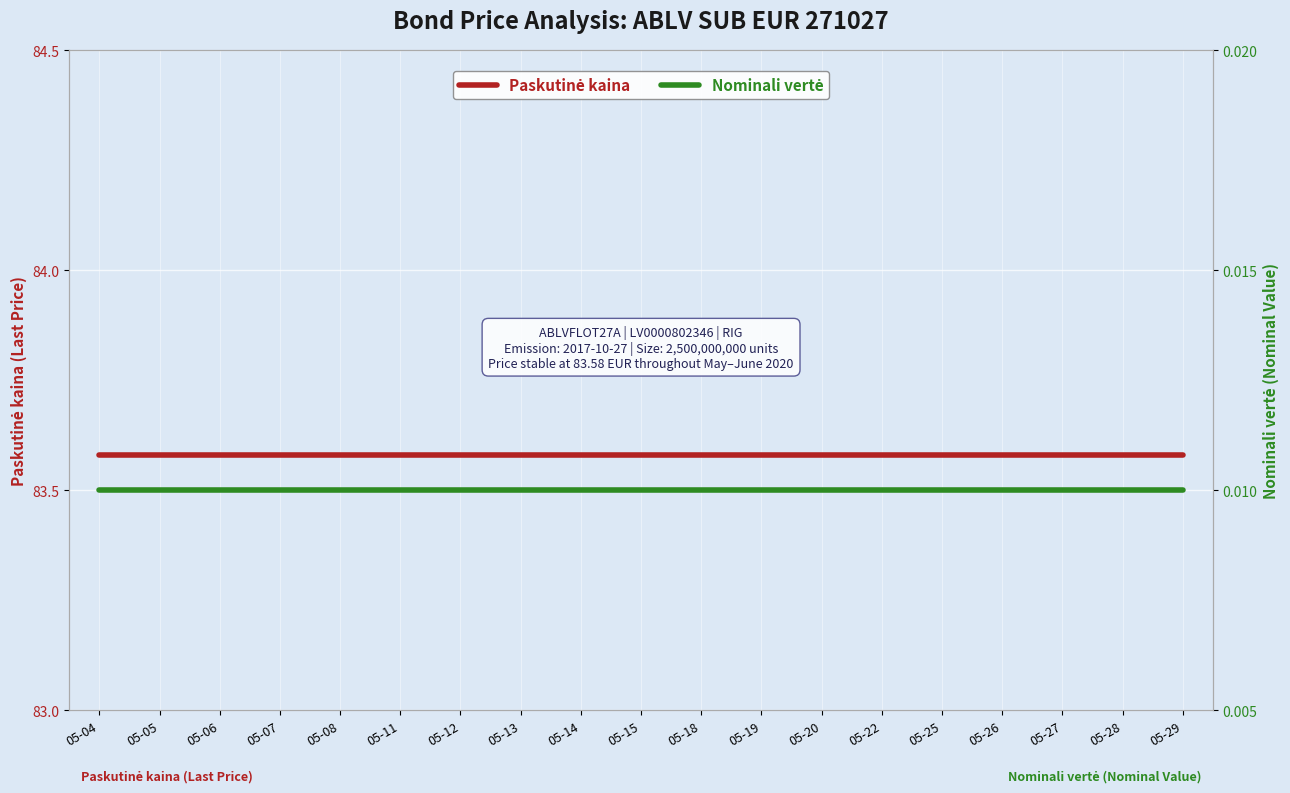

Is it true that Paskutinė kaina equals 17.7 at 05-07?

False